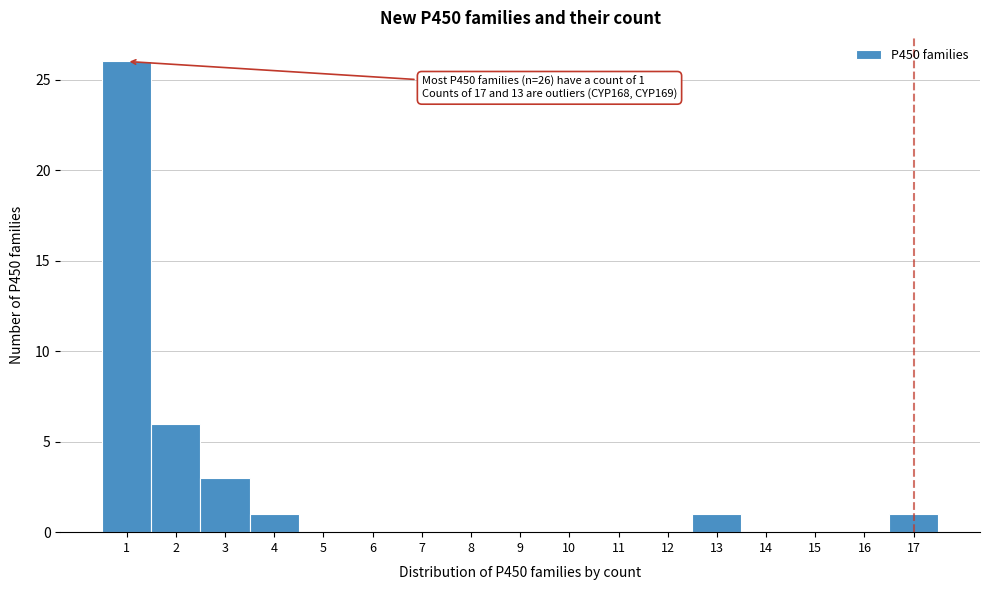

Over which range of the x-axis is the bar tallest?

0.5 to 1.5